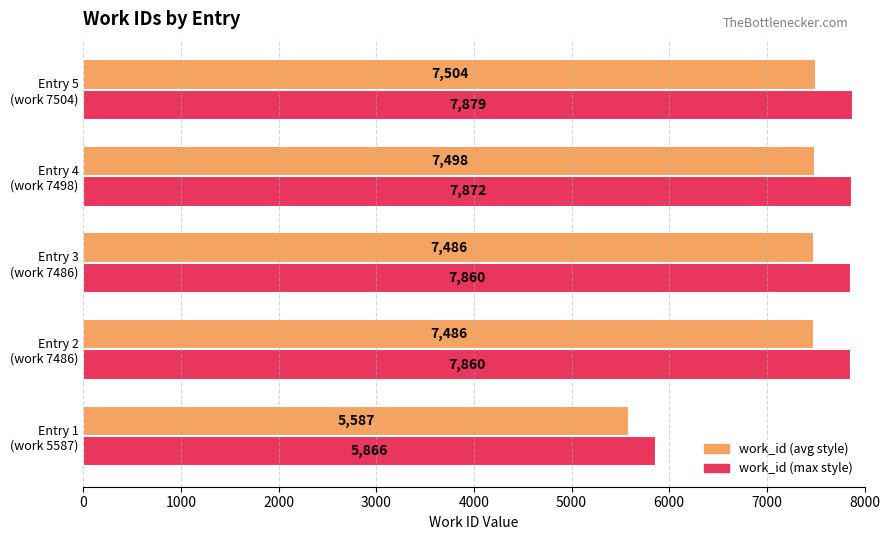

List the series in order of their peak value, highest first.

work_id (max style), work_id (avg style)